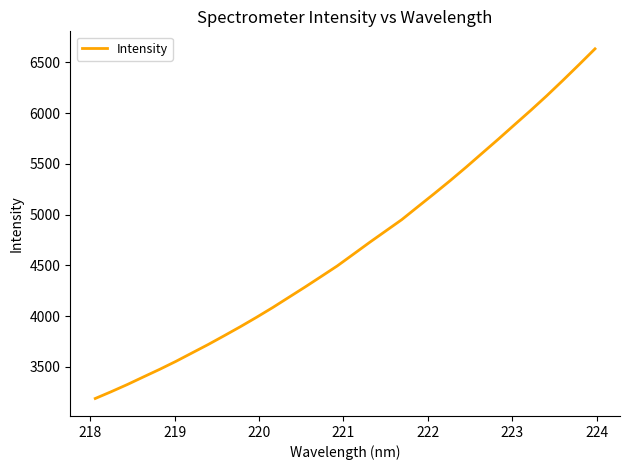

How many series are shown in this chart?

1